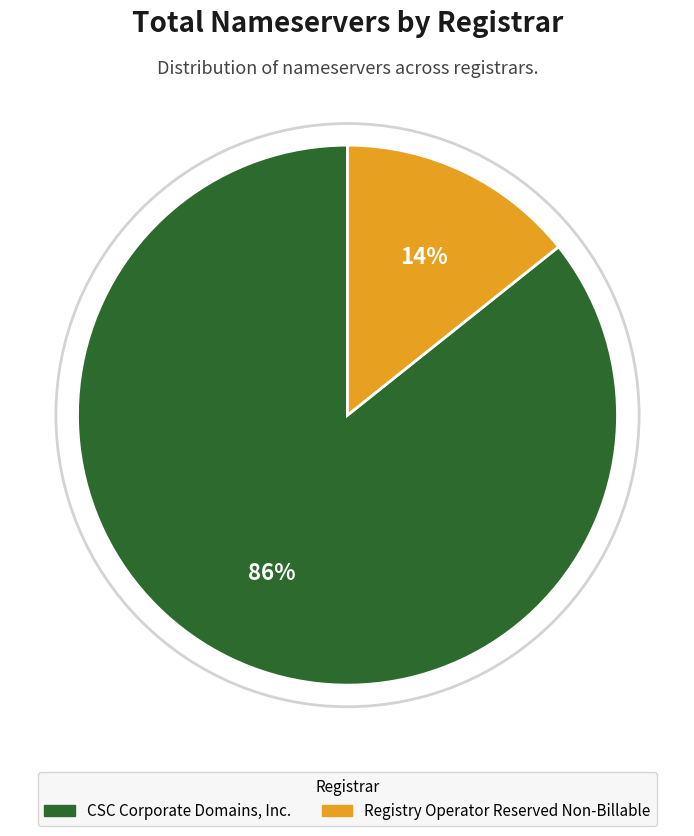

To the nearest percent, what portion does CSC Corporate Domains, Inc. represent?

86%